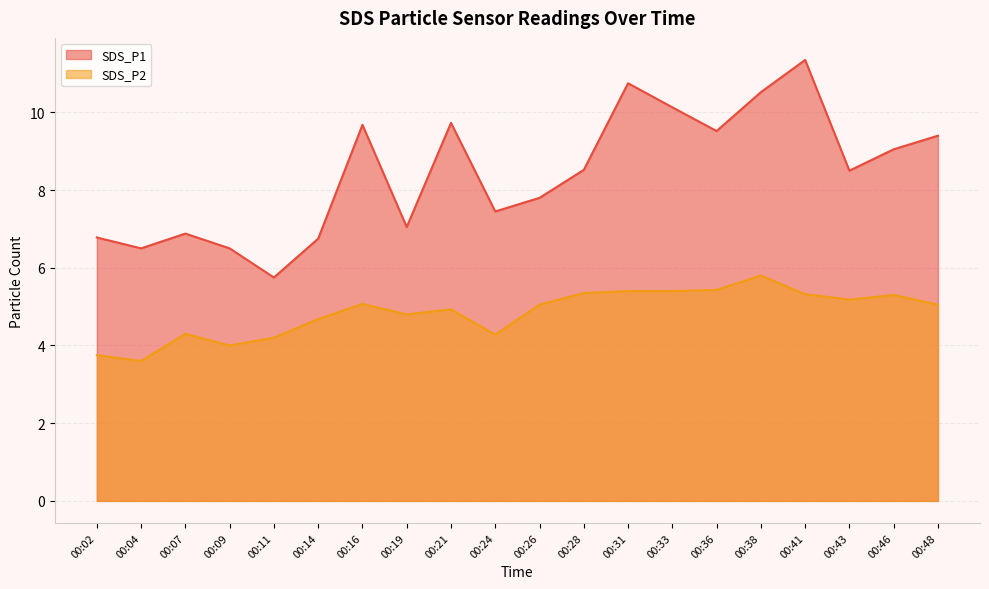

True or false: SDS_P2 and SDS_P1 cross at least once.

False